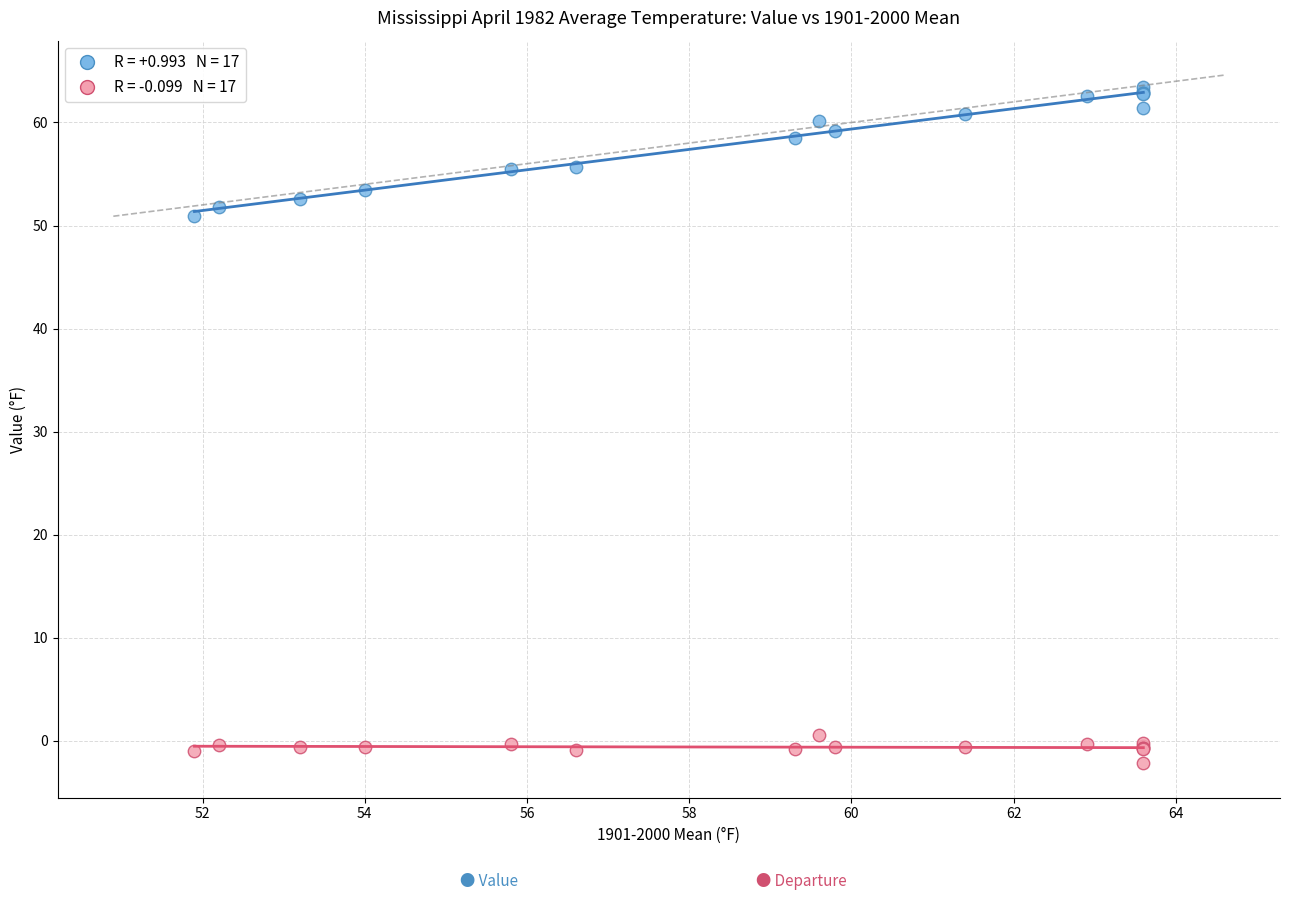

Across all series, what Y value is closest to 30?

50.9